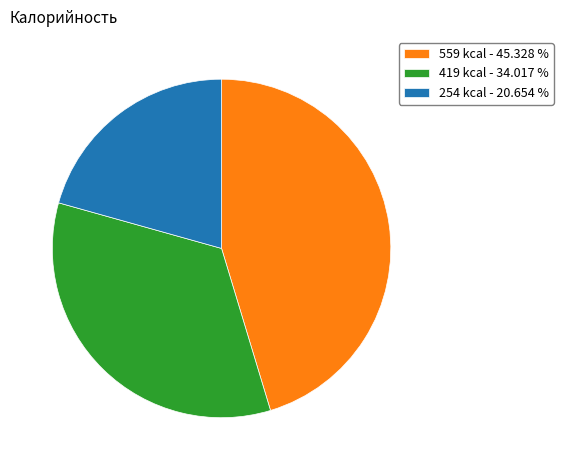

What is the smallest slice in the pie chart?

254 kcal - 20.654 %